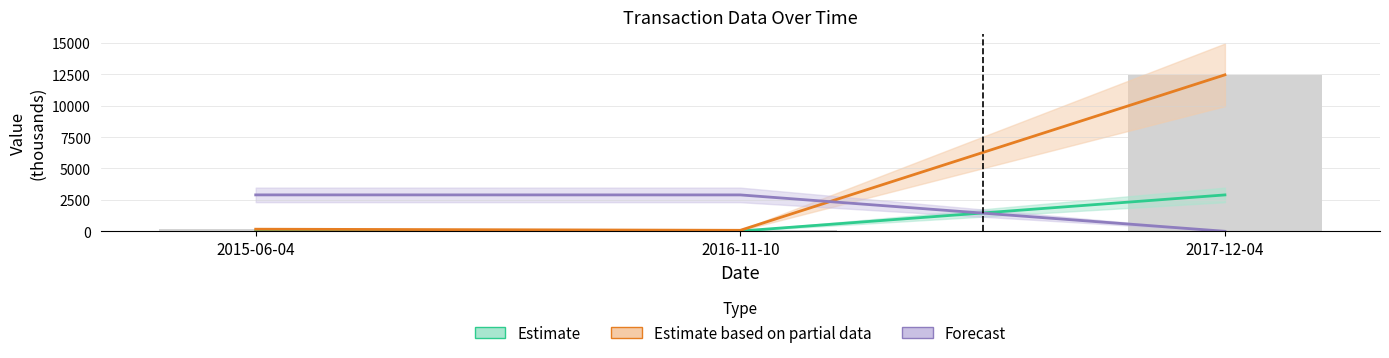

What is the total value across all series at 2015-06-04?

3088.9